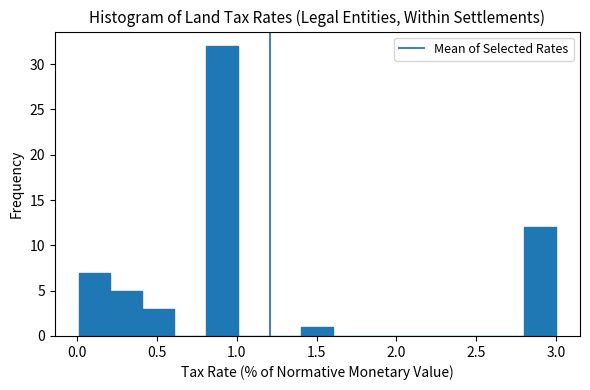

Around what value on the x-axis is the tallest bar? Give the approximate position of its centre, as read against the axis.

0.90